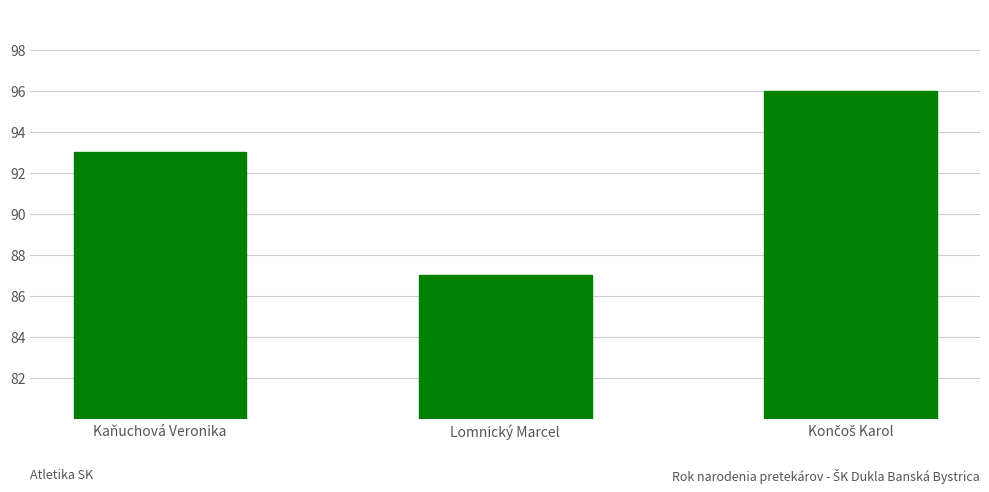

What is the greatest value displayed?

96